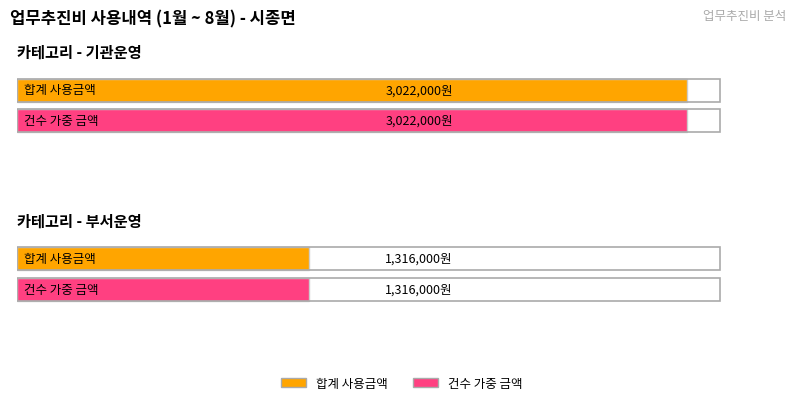

How many bars are there in each group?

2